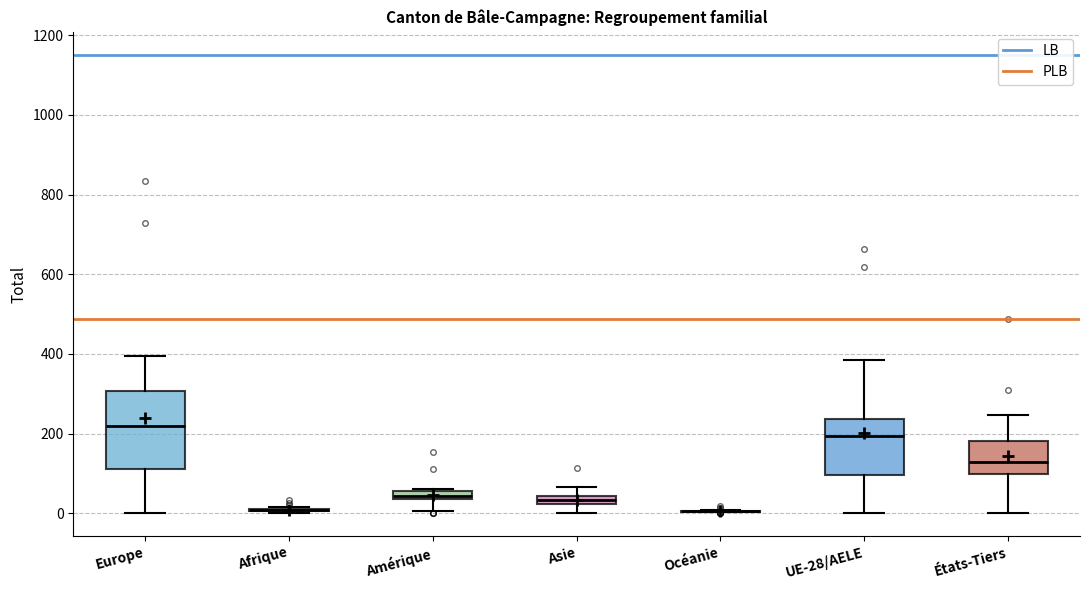

Which box is the tallest, from its lower edge to its upper edge?

Europe